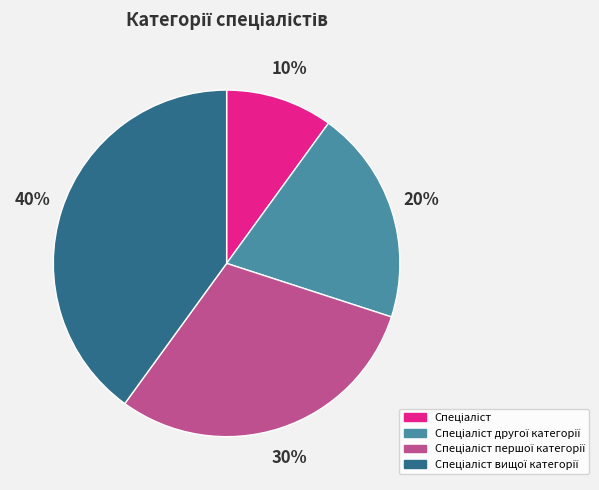

Is there a majority slice in this chart?

No